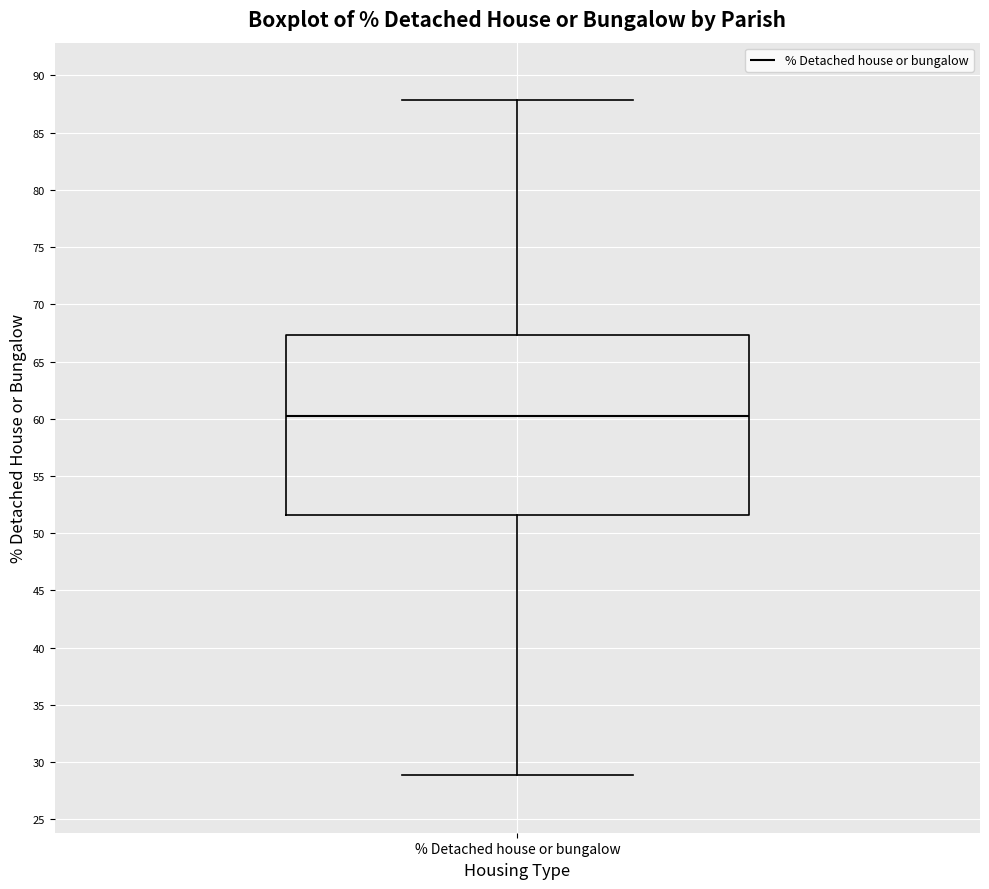

Transcribe this box plot: give where the median line is, the range the box spans, and where the two whiskers end, as read against the y-axis. The values are not printed on the chart, so give them approximately, as read against the axis.

median 60.0, box 51.5 to 67.5, whiskers 29.0 to 88.0